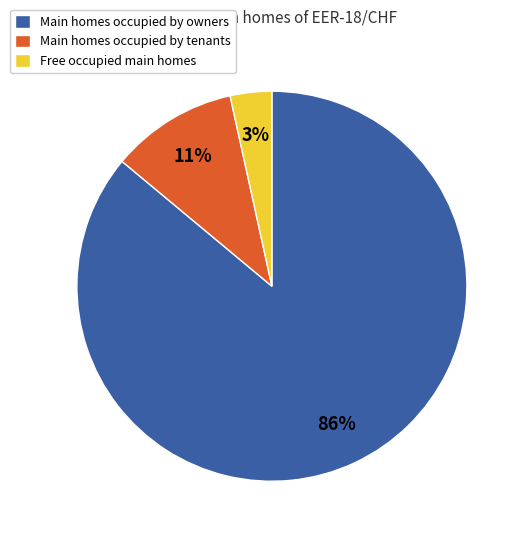

Is it true that Main homes occupied by owners is 86% of the pie?

True